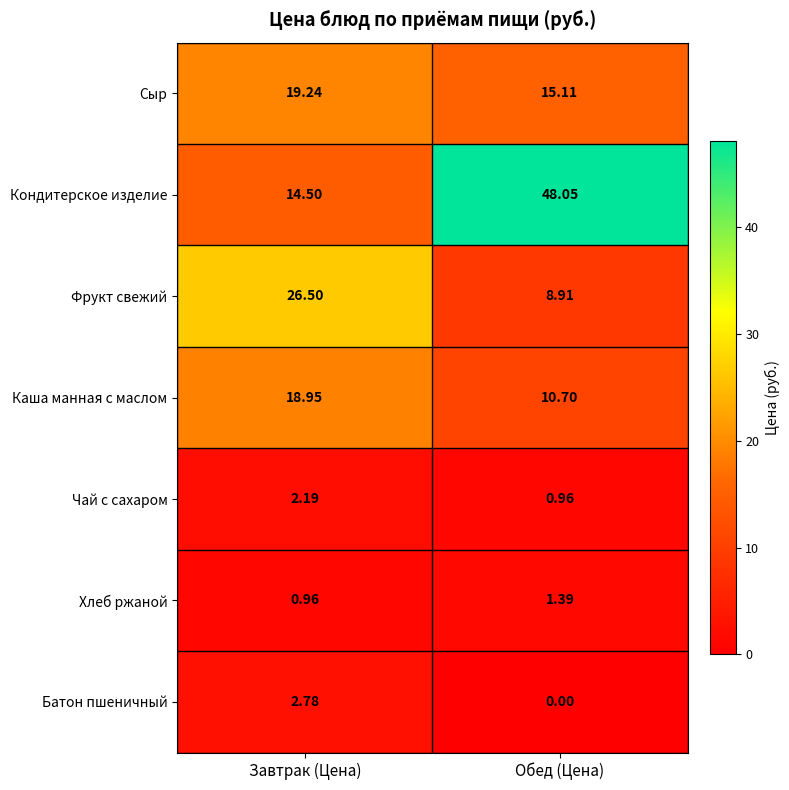

Which category has the highest value across all series?

Обед (Цена)